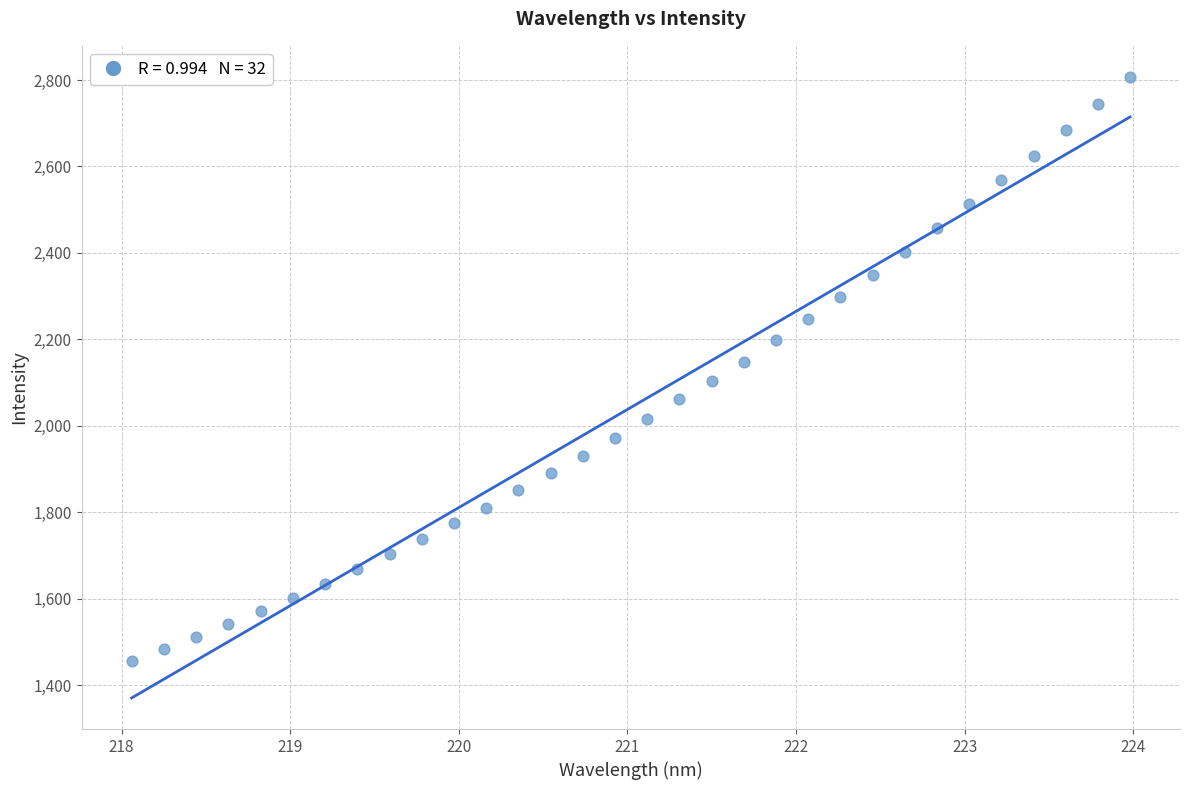

What is the range of Y values (max minus min)?

1350.3